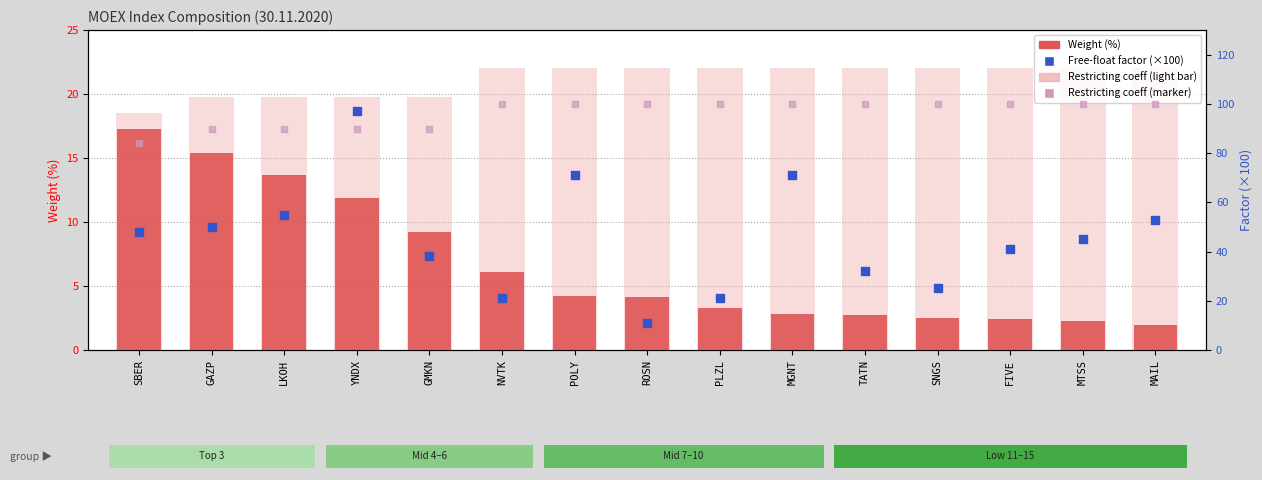

What is the total value across all series at GMKN?

136.9